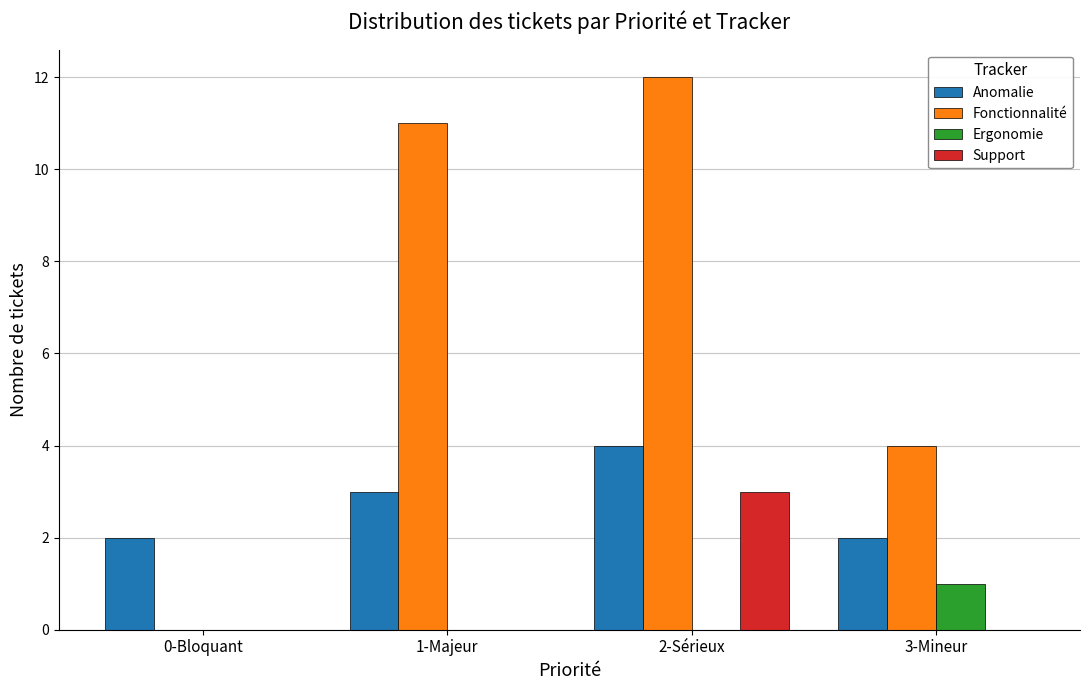

The Anomalie series shows 3 at 3-Mineur. True or false?

False